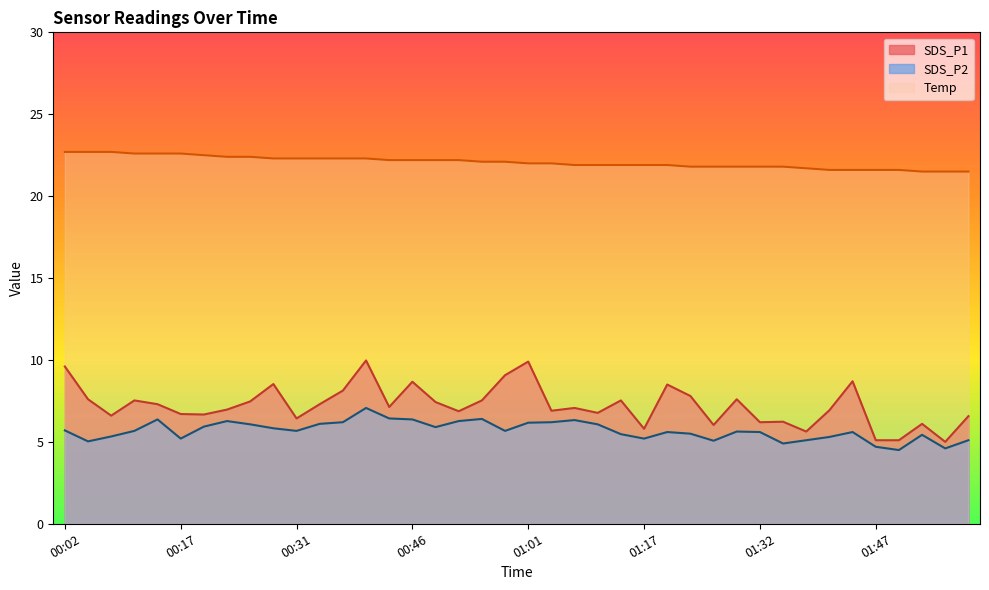

Where is the first local minimum for SDS_P1?

00:08